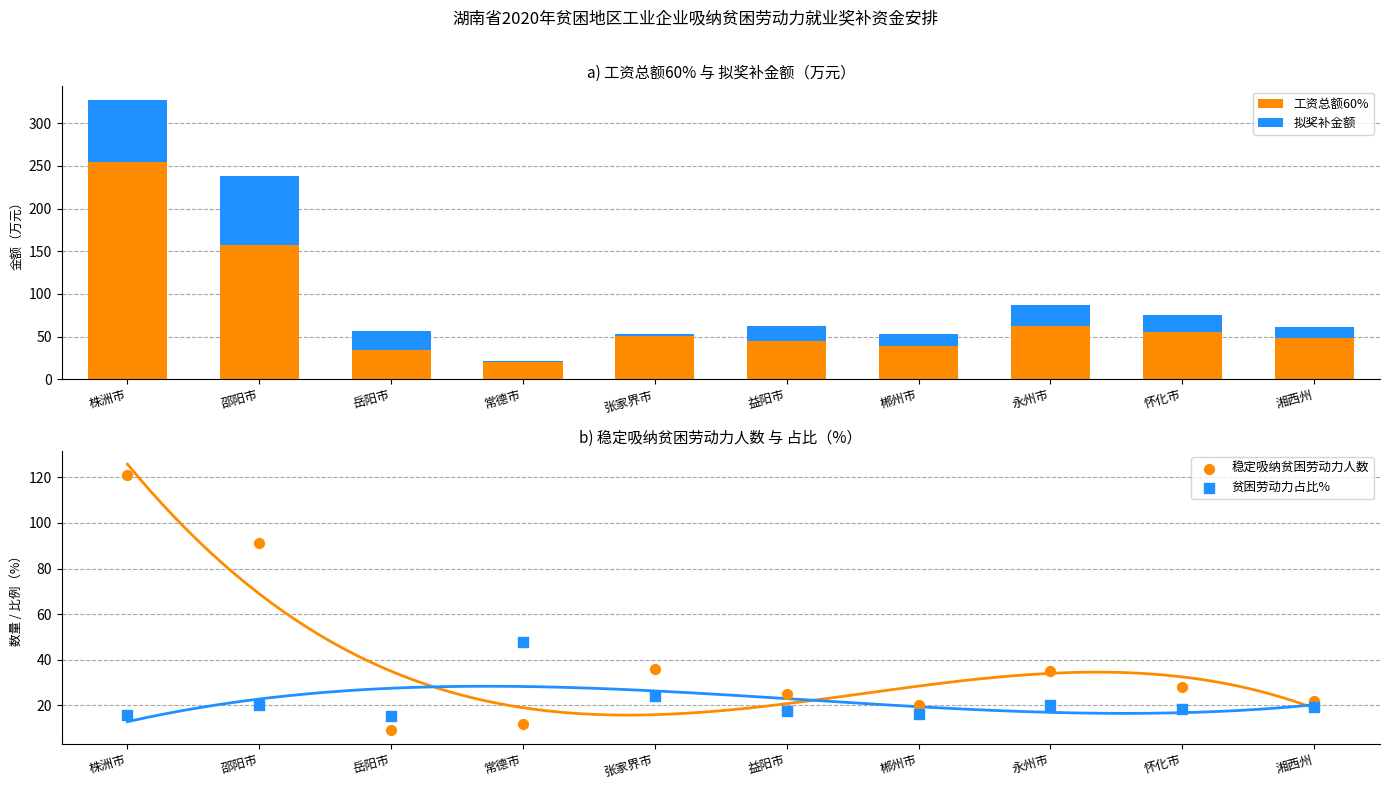

What are all the series names shown in the legend?

工资总额60%, 拟奖补金额, 稳定吸纳贫困劳动力人数, 贫困劳动力占比%